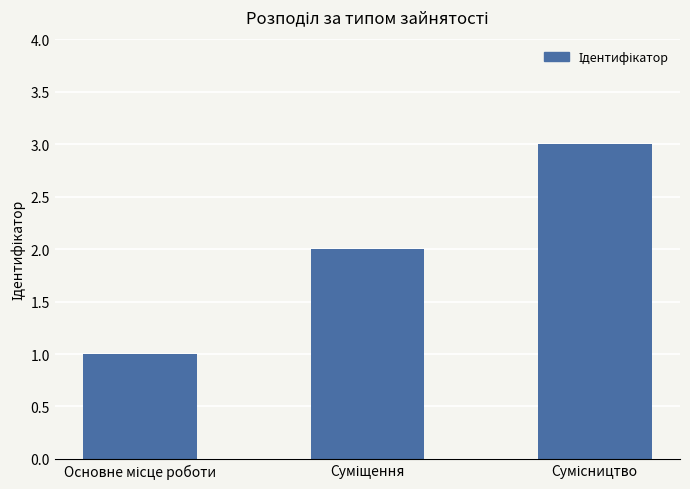

How many values are below 2?

1